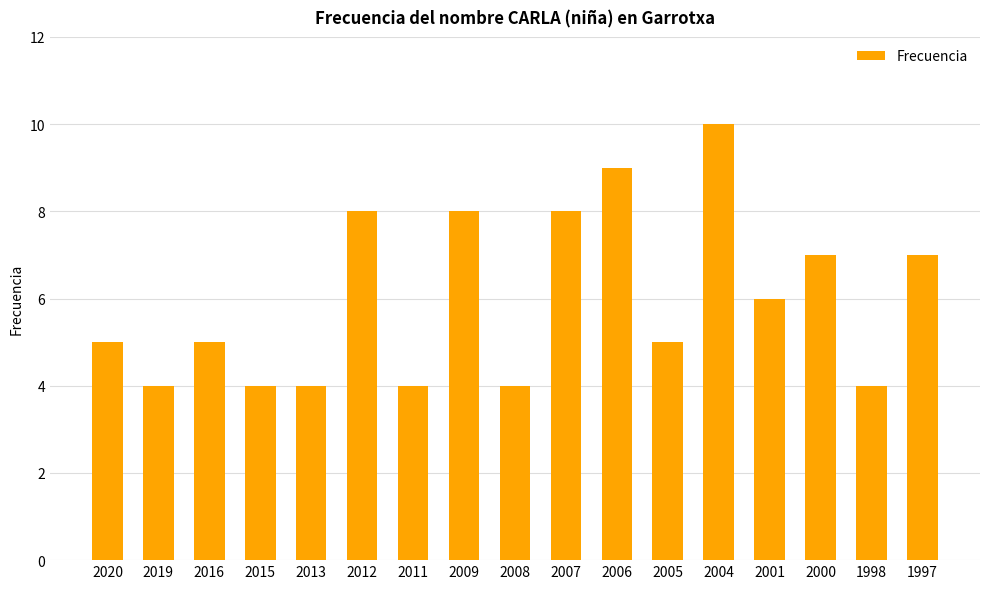

What value does the data have at 2004?

10